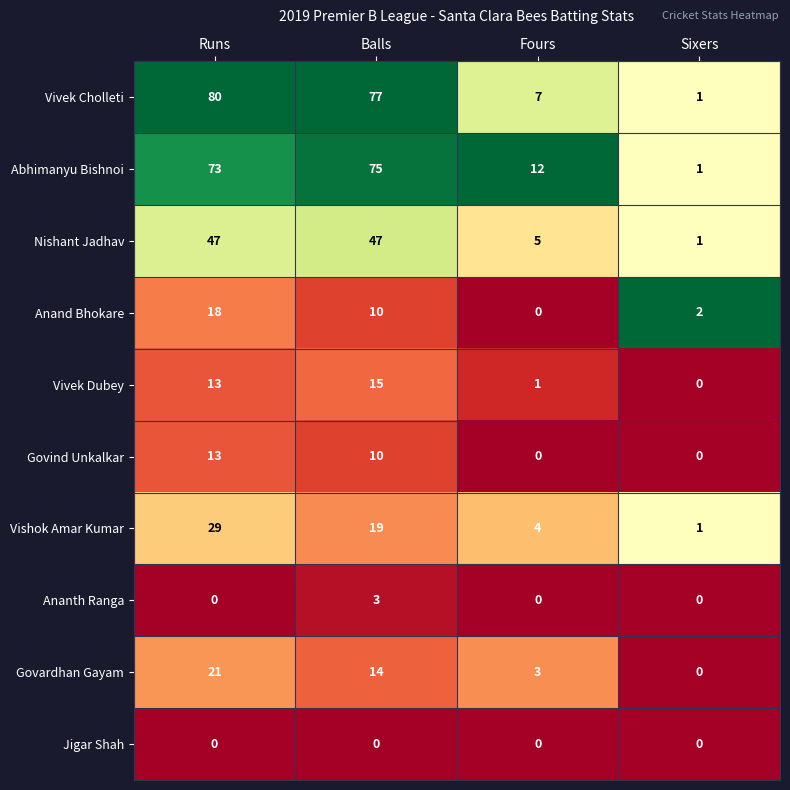

How many distinct data groups are displayed?

10